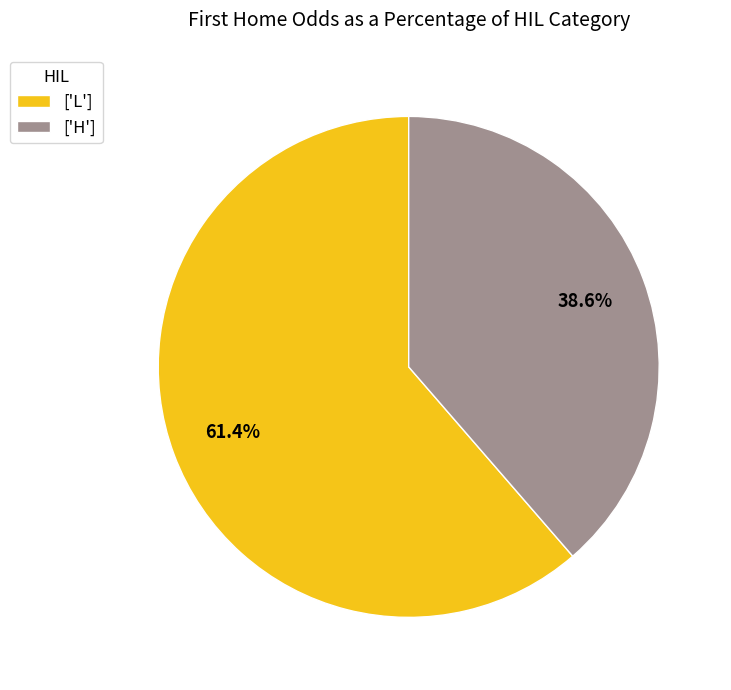

Does any single category account for the majority?

Yes